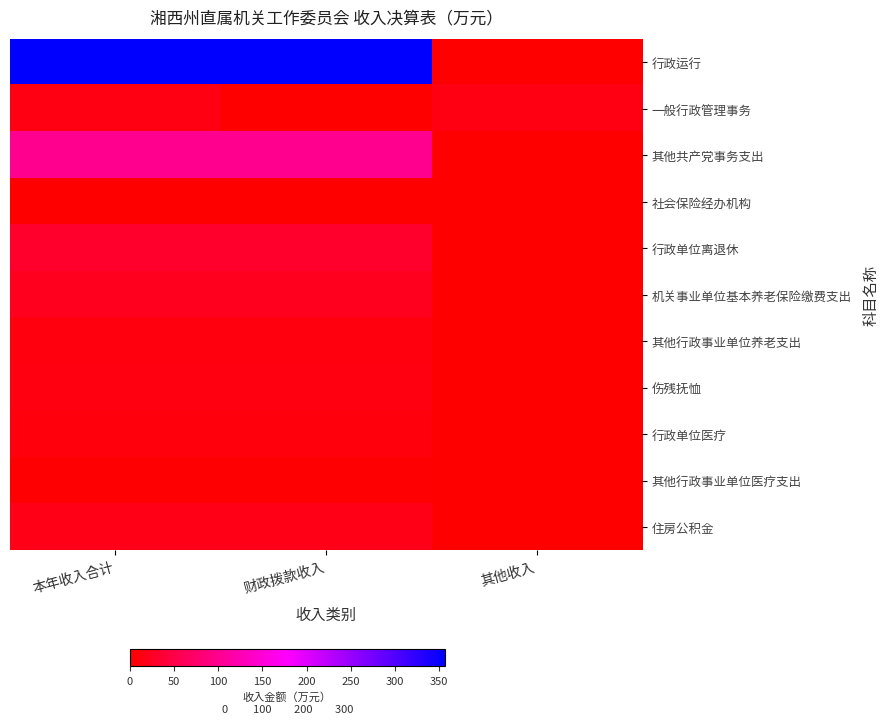

Which series has the widest spread of values?

行政运行